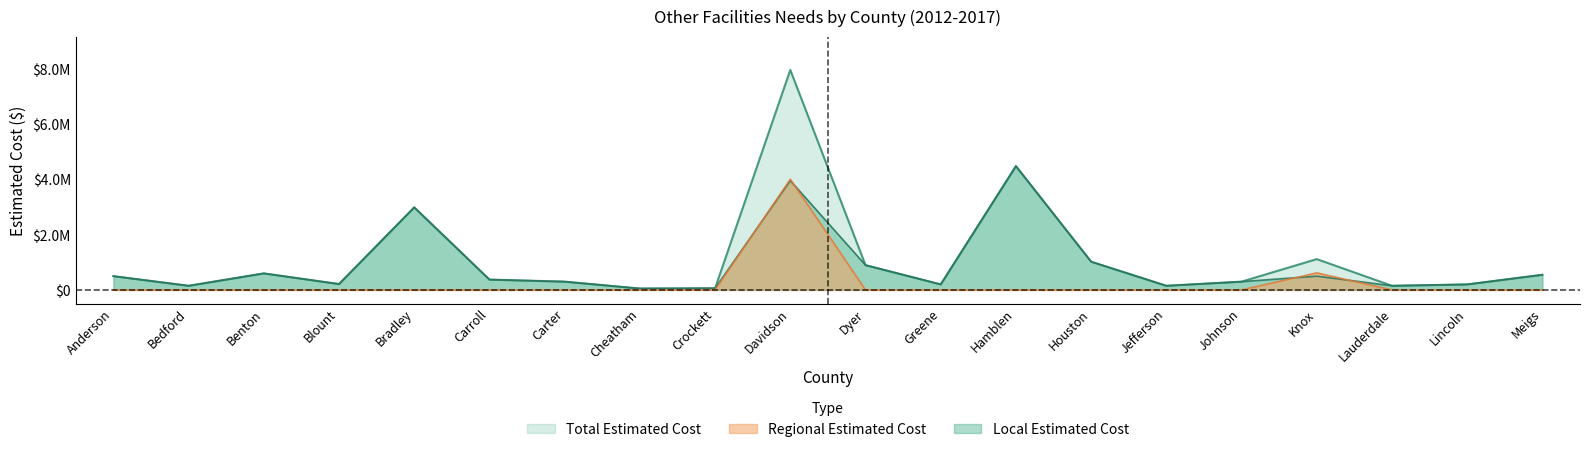

Does the chart display data point markers on the line(s)?

No